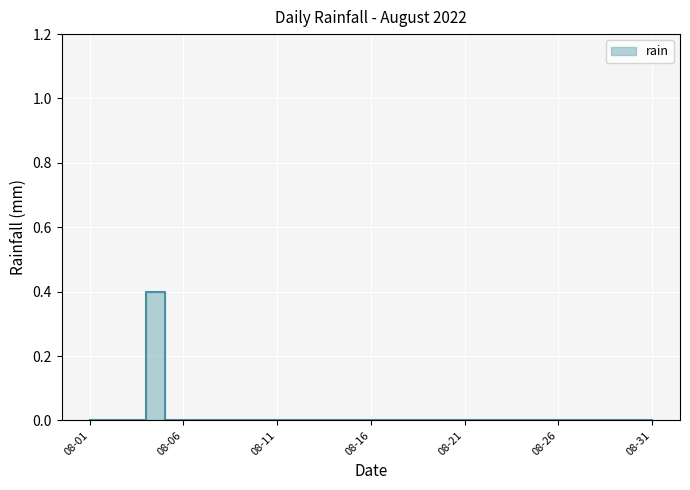

True or false: there are more than 0 points higher than both neighbors.

True